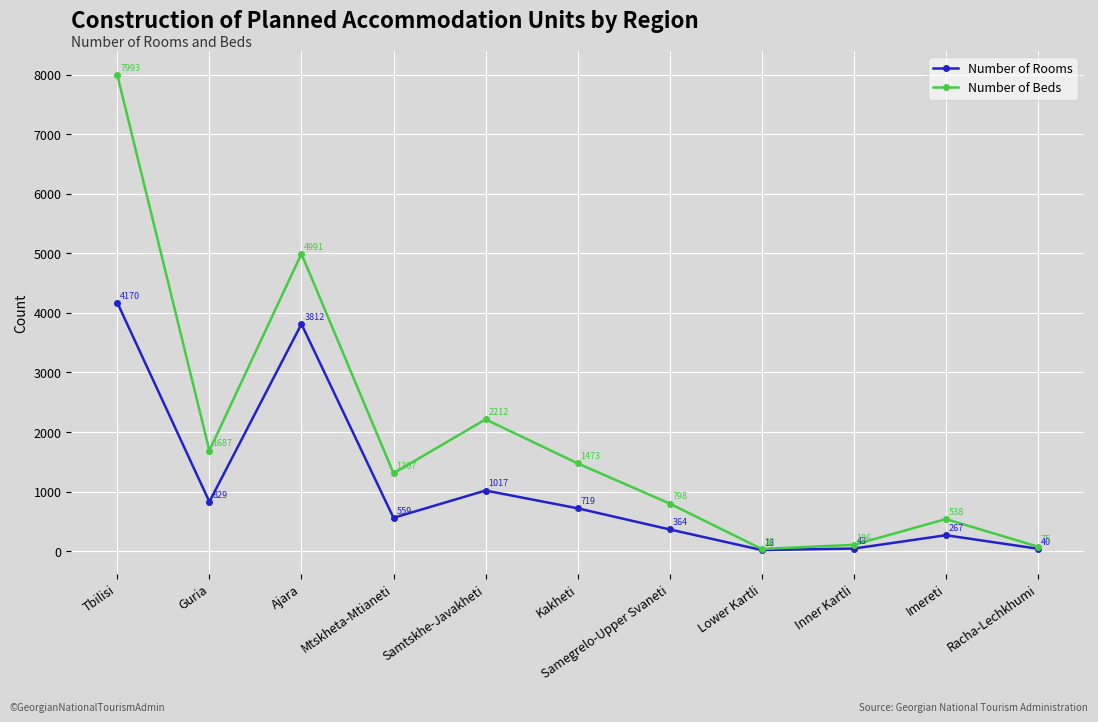

Is it true that Number of Beds equals 1473 at Kakheti?

True